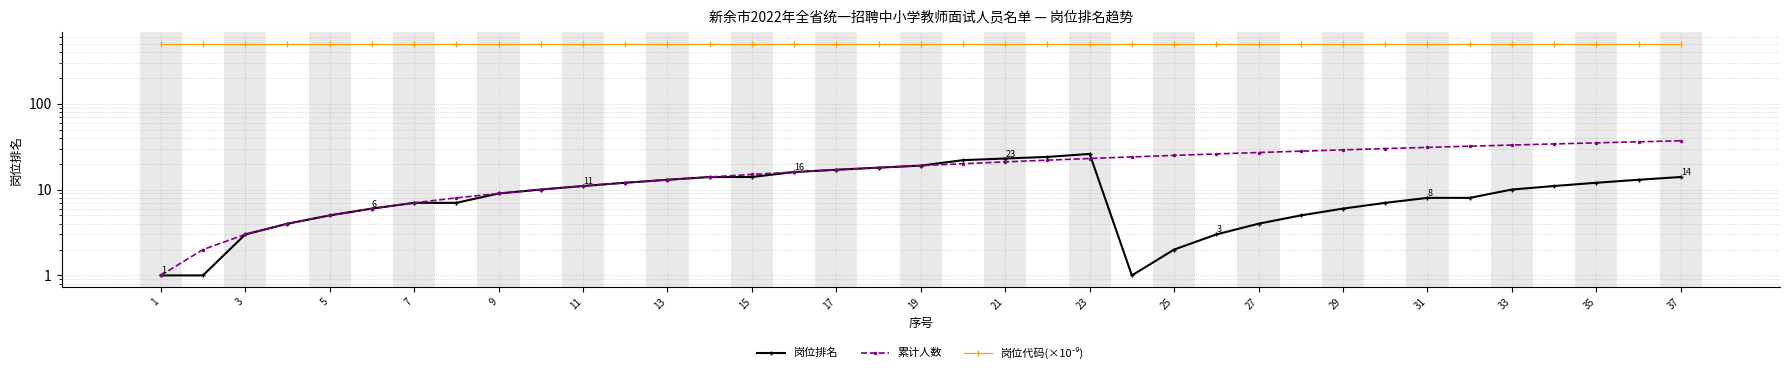

Is it true that 岗位排名 equals 1.5 at 29?

False